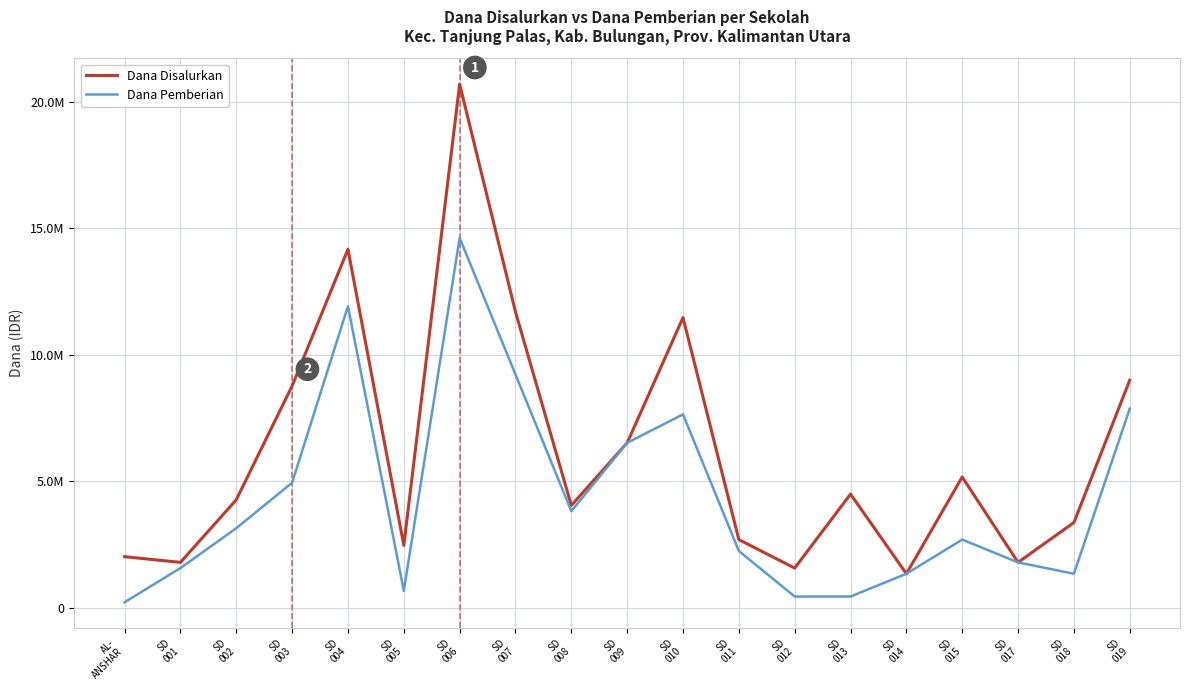

What is the difference between the maximum and minimum values in the Dana Disalurkan series?

19350000